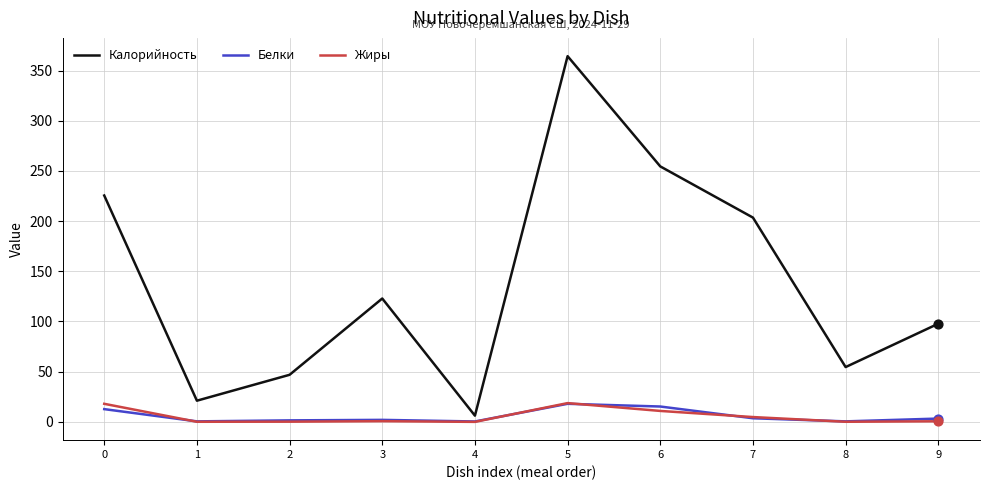

At which category is the sum across all series the highest?

5